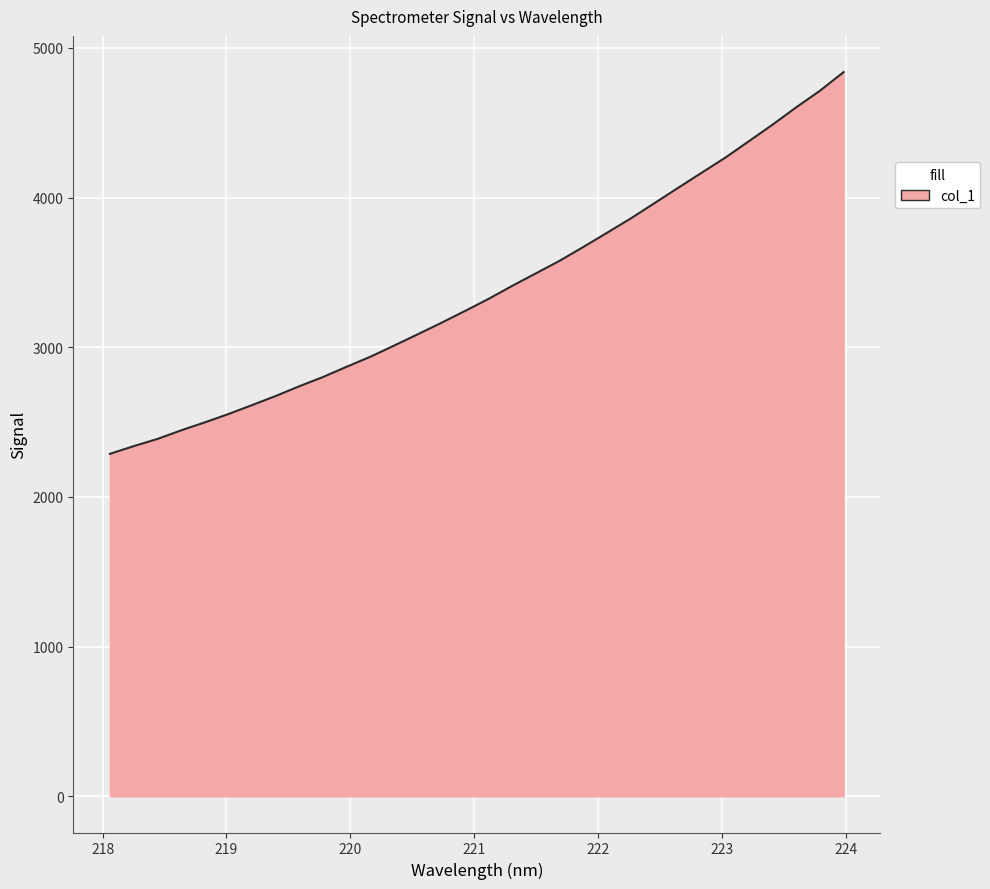

What is the greatest value displayed?

4838.2